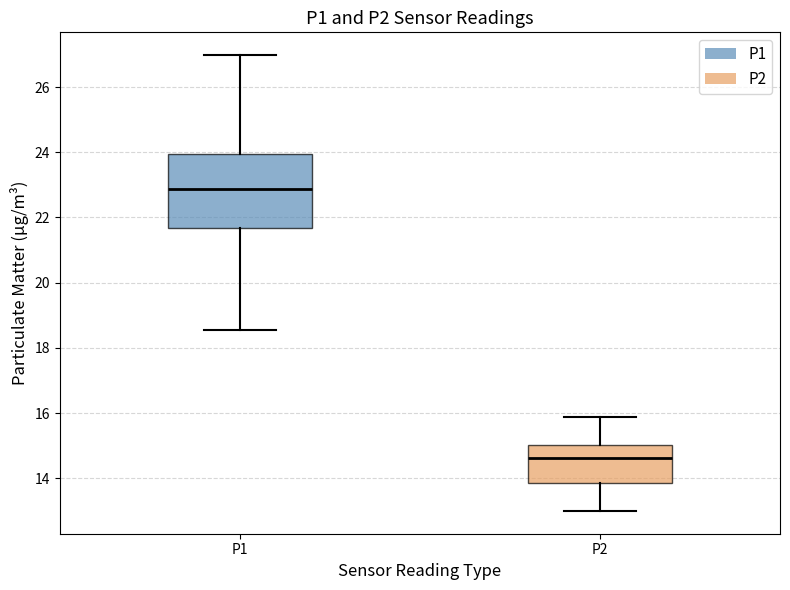

Reading left to right, read every box against the y-axis: the position of its median line, the range the box covers, and the ends of its whiskers. The values are not printed on the chart, so give them approximately, as read against the axis.

P1: median 22.8, box 21.6 to 24.0, whiskers 18.6 to 27.0
P2: median 14.6, box 13.8 to 15.0, whiskers 13.0 to 15.8